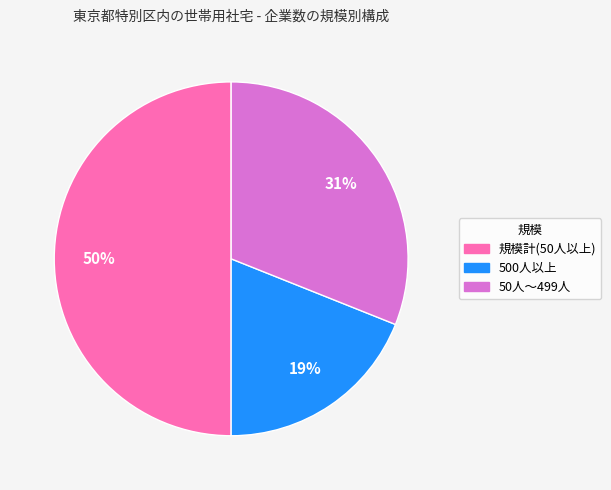

How many slices are in this pie chart?

3